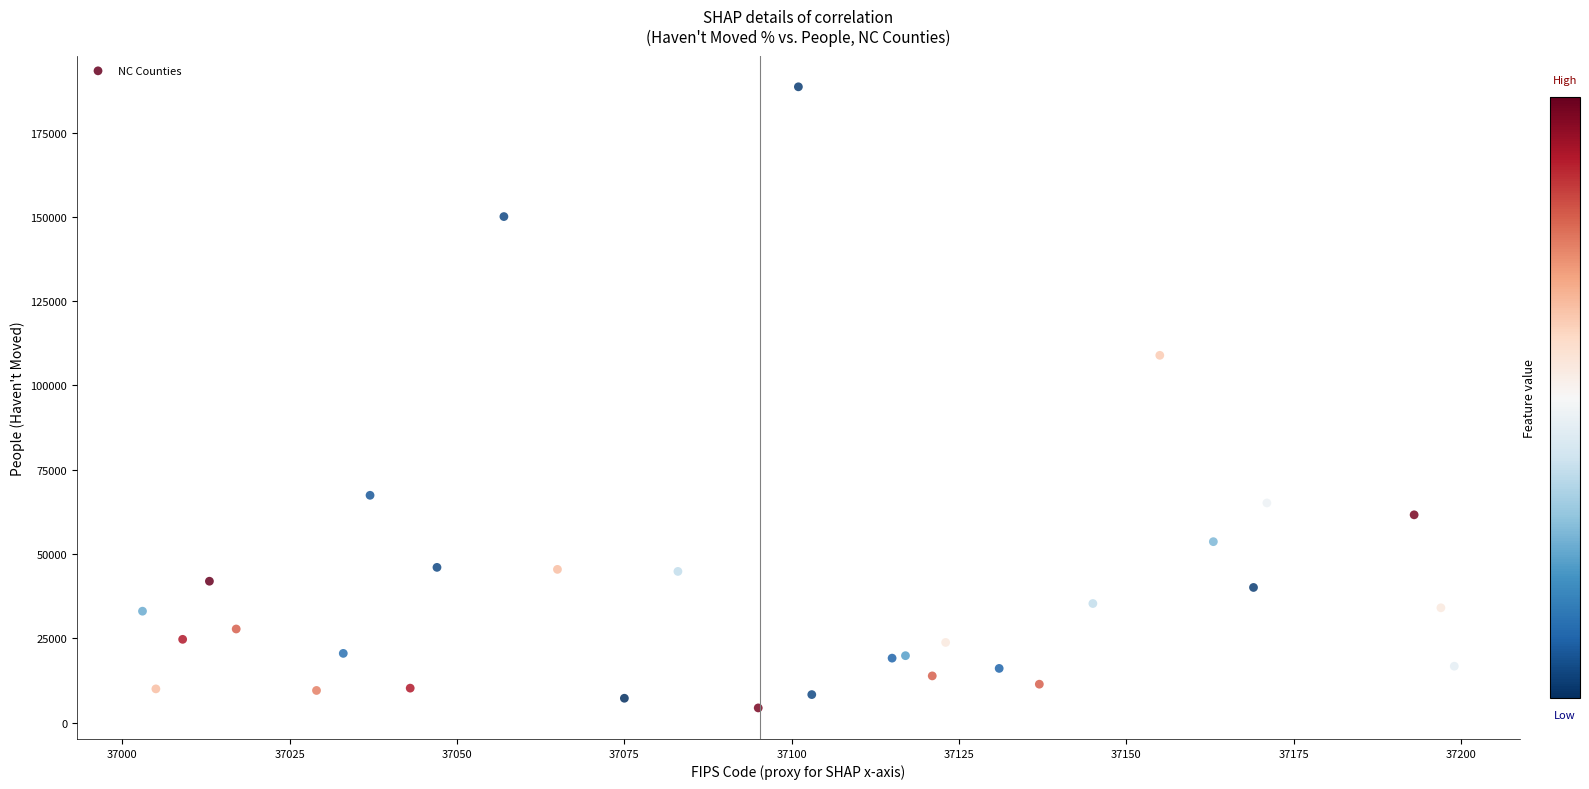

What Y value in the scatter plot is closest to 96473?

108941